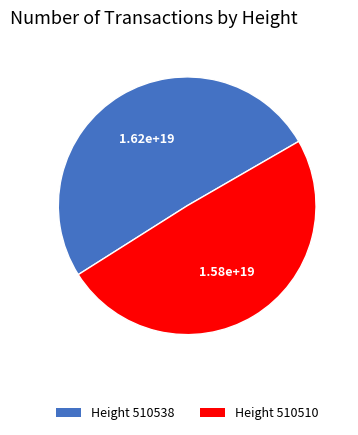

How many segments does this pie chart have?

2